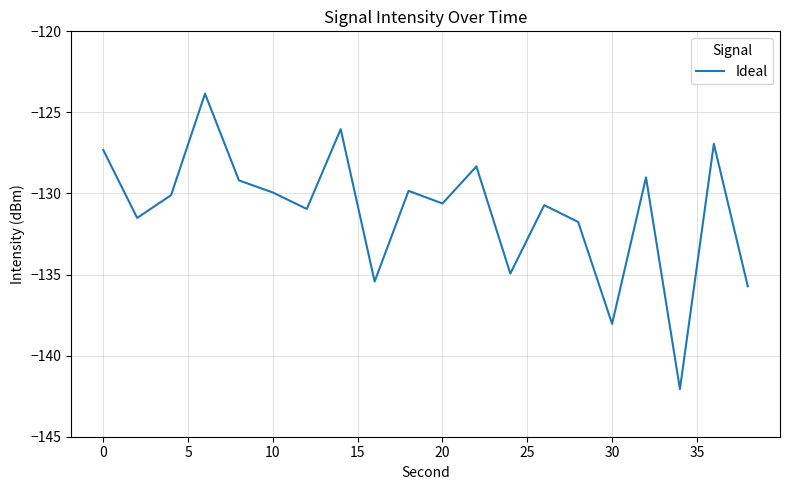

What is the maximum value shown in the chart?

-123.8